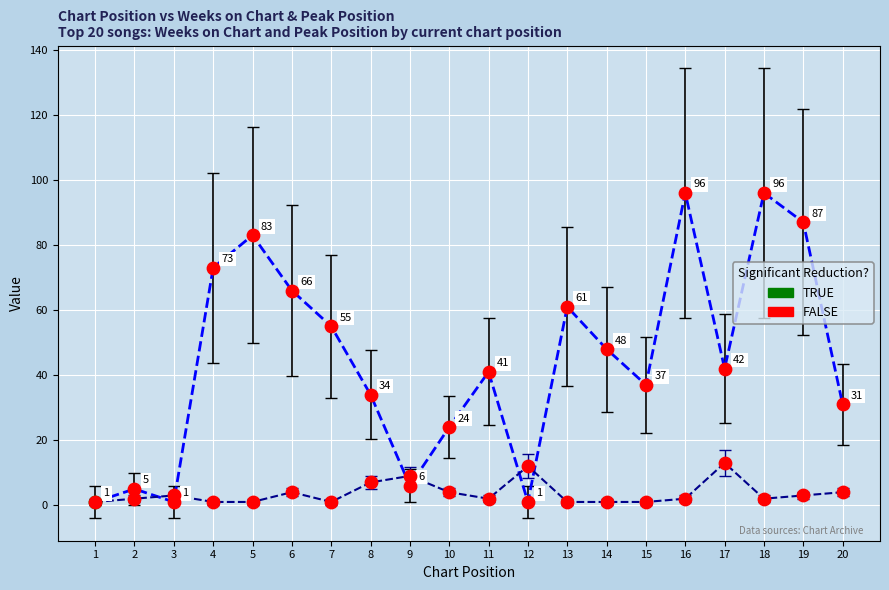

What is the total value across all series at 6?

70